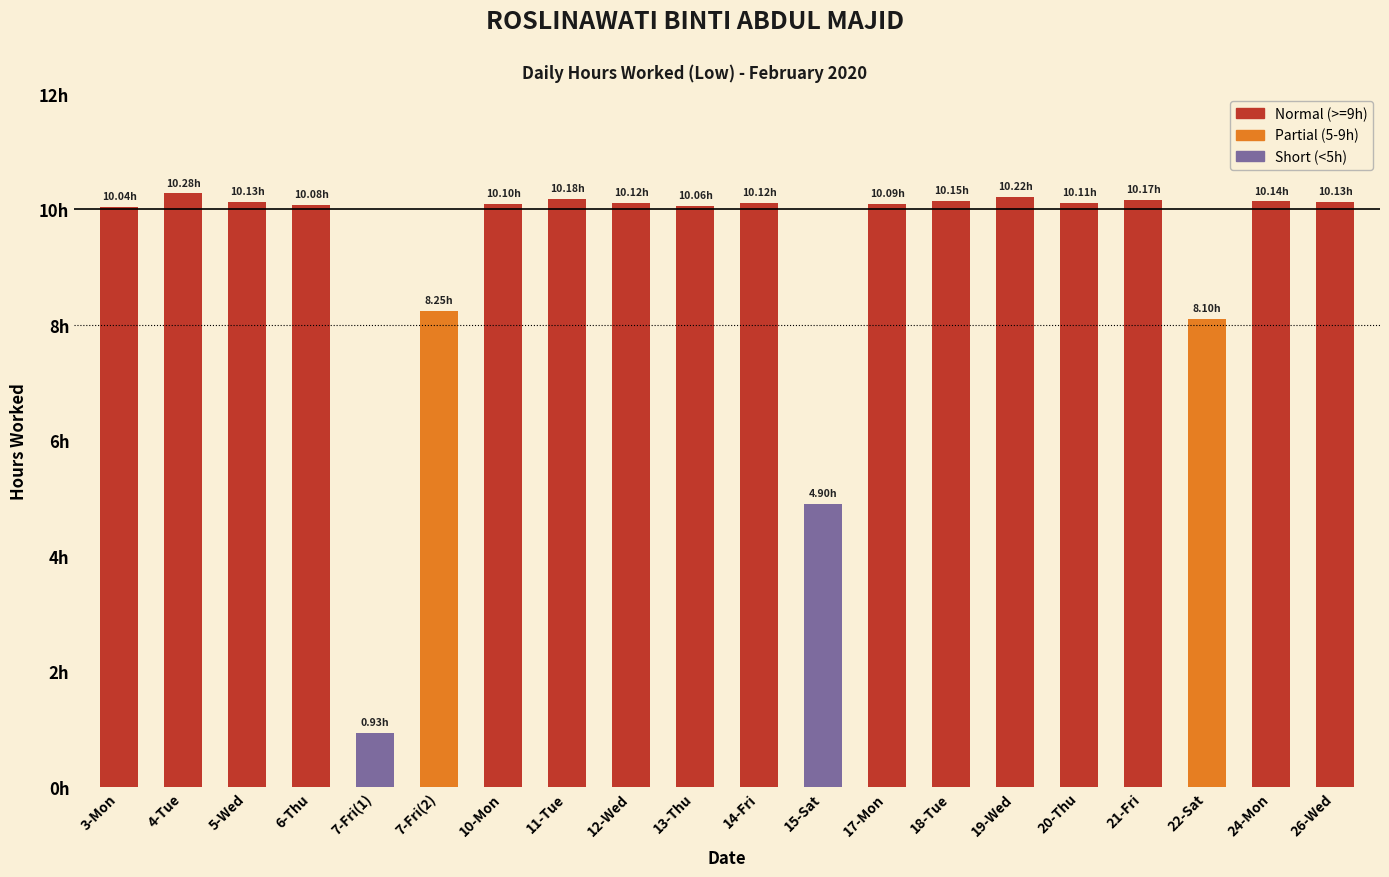

What position from the right is 22-Sat?

3